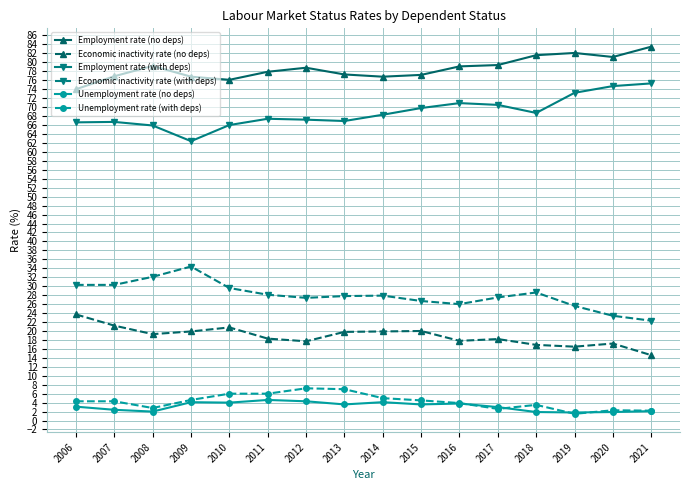

What are all the series names shown in the legend?

Employment rate (no deps), Economic inactivity rate (no deps), Employment rate (with deps), Economic inactivity rate (with deps), Unemployment rate (no deps), Unemployment rate (with deps)